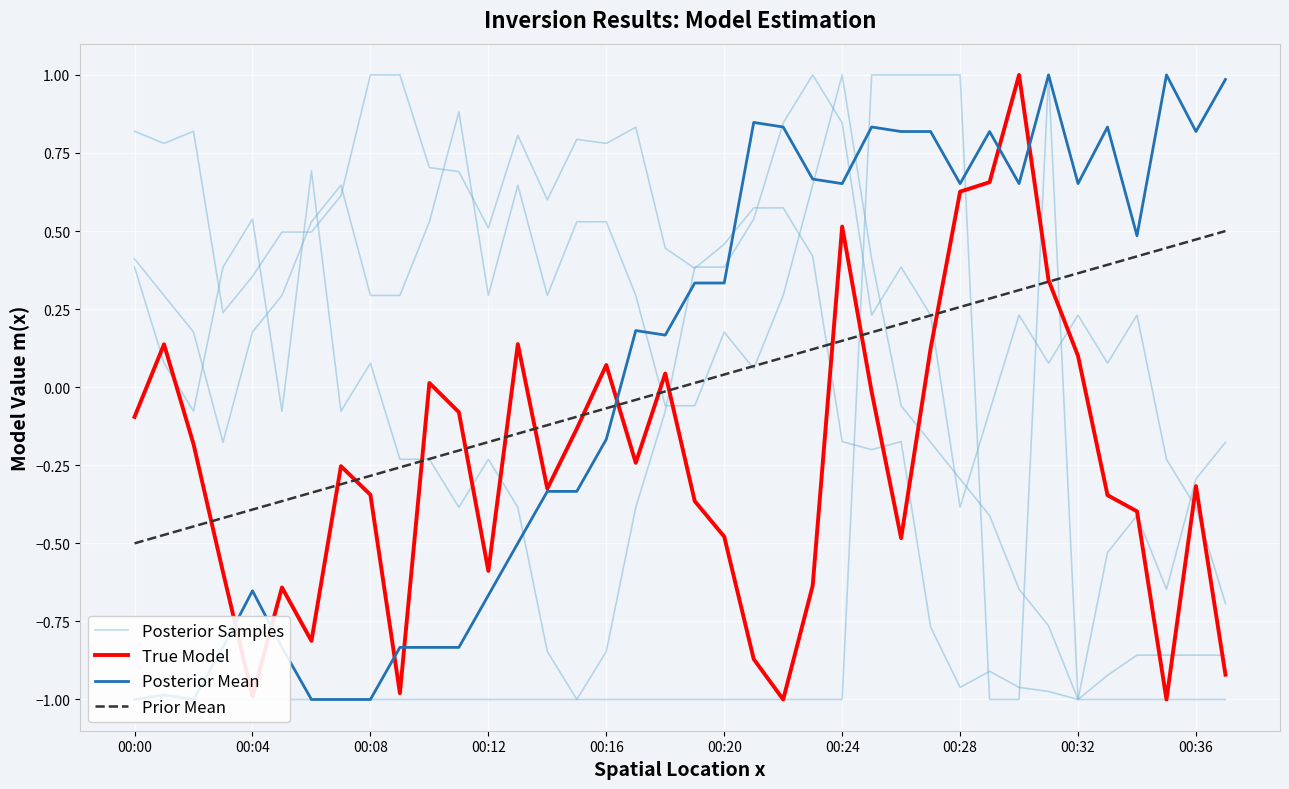

Reading left to right, extract all data points from this chart.

Posterior Samples: 0.4	0.1	-0.1	0.4	0.5	-0.1	0.7	-0.1	0.1	-0.2	-0.2	-0.4	-0.2	-0.4	-0.8	-1.0	-0.8	-0.4	-0.1	0.4	0.4	0.5	0.8	1.0	0.8	0.2	0.4	0.2	-0.4	-0.1	0.2	0.1	0.2	0.1	0.2	-0.2	-0.4	-0.7
True Model: -0.1	0.1	-0.2	-0.6	-1.0	-0.6	-0.8	-0.3	-0.3	-1.0	0.0	-0.1	-0.6	0.1	-0.3	-0.1	0.1	-0.2	0.0	-0.4	-0.5	-0.9	-1.0	-0.6	0.5	-0.0	-0.5	0.1	0.6	0.7	1.0	0.3	0.1	-0.3	-0.4	-1.0	-0.3	-0.9
Posterior Mean: -1.0	-1.0	-1.0	-0.8	-0.7	-0.8	-1.0	-1.0	-1.0	-0.8	-0.8	-0.8	-0.7	-0.5	-0.3	-0.3	-0.2	0.2	0.2	0.3	0.3	0.8	0.8	0.7	0.7	0.8	0.8	0.8	0.7	0.8	0.7	1.0	0.7	0.8	0.5	1.0	0.8	1.0
Prior Mean: -0.5	-0.5	-0.4	-0.4	-0.4	-0.4	-0.3	-0.3	-0.3	-0.3	-0.2	-0.2	-0.2	-0.1	-0.1	-0.1	-0.1	-0.0	-0.0	0.0	0.0	0.1	0.1	0.1	0.1	0.2	0.2	0.2	0.3	0.3	0.3	0.3	0.4	0.4	0.4	0.4	0.5	0.5